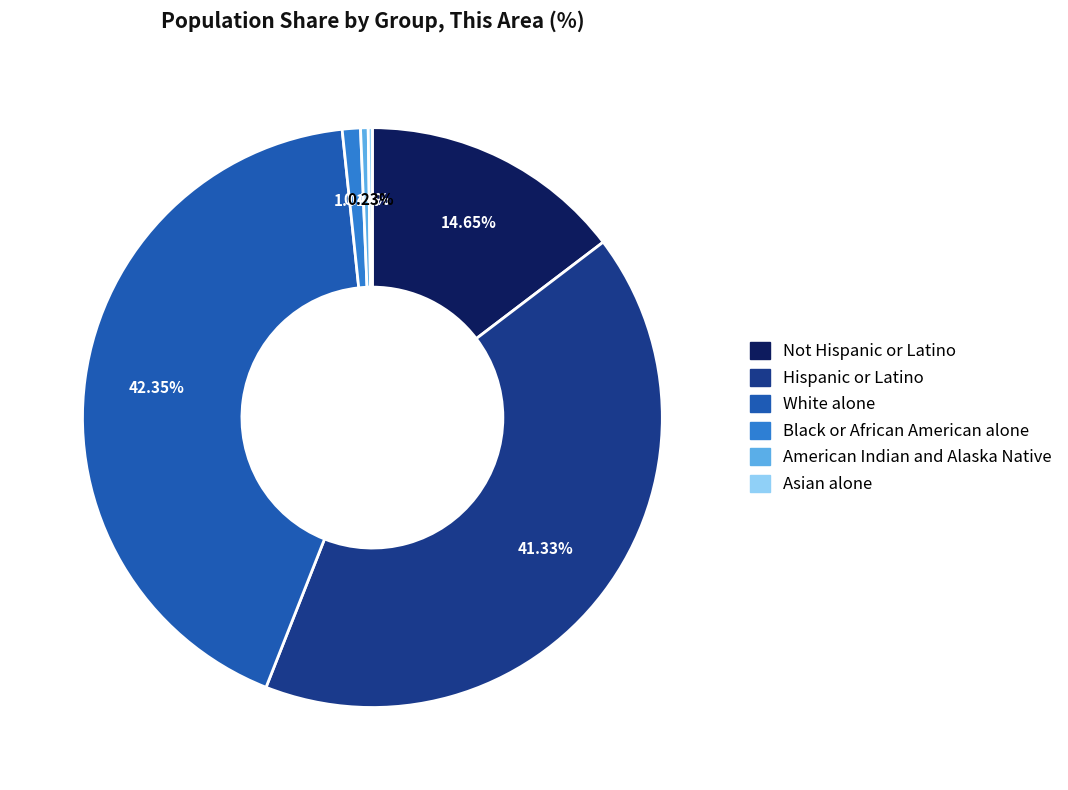

Which slice is the largest?

White alone